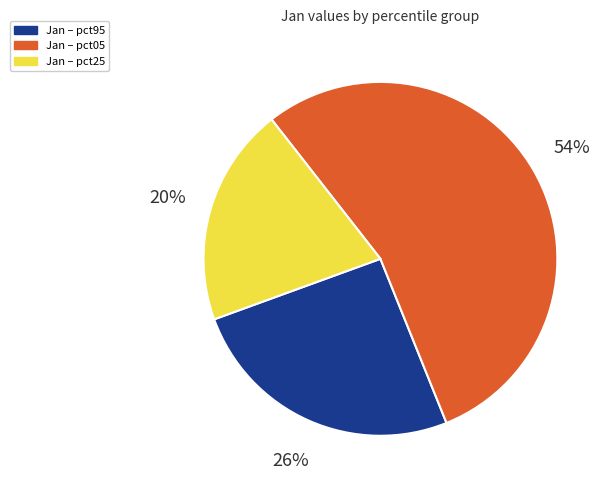

Is there any slice that represents more than half of the pie?

Yes